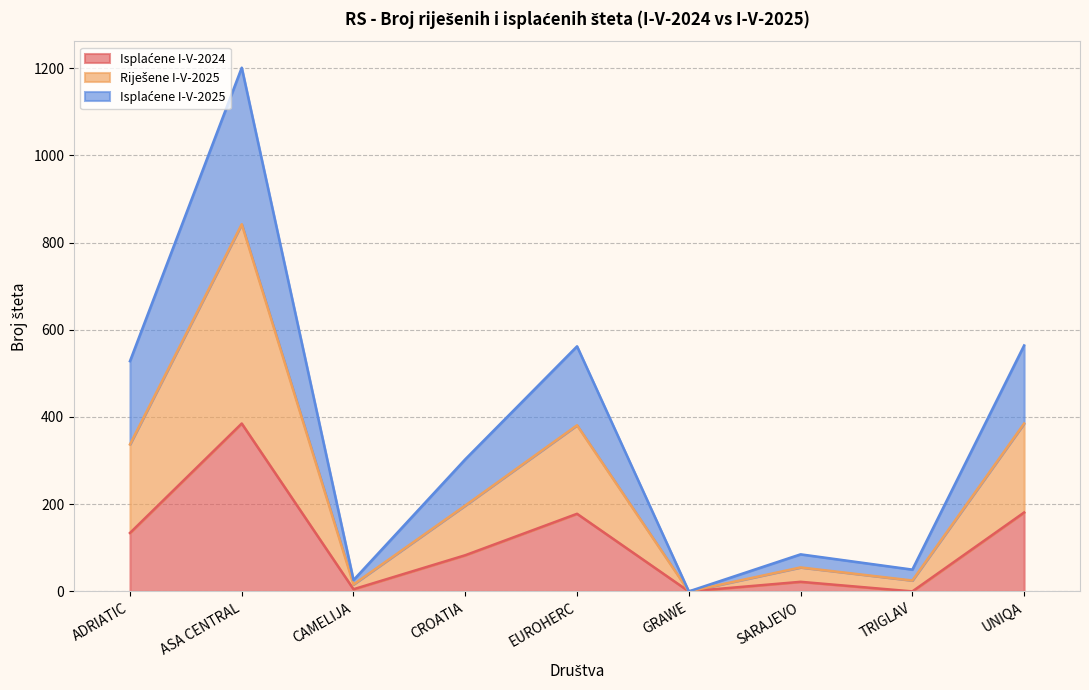

What is the total value across all series at UNIQA?

564